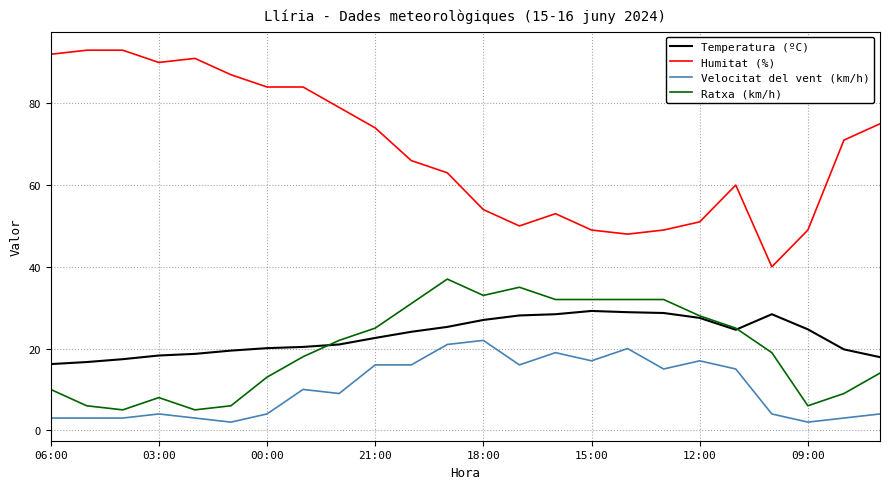

What are all the series names shown in the legend?

Temperatura (ºC), Humitat (%), Velocitat del vent (km/h), Ratxa (km/h)